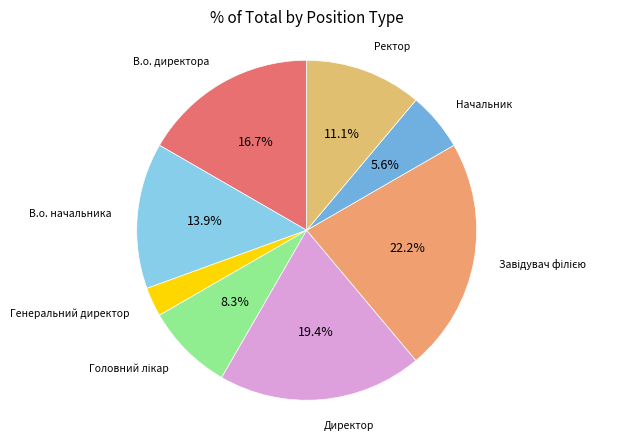

What percentage do В.о. директора and В.о. начальника together represent?

30.6%